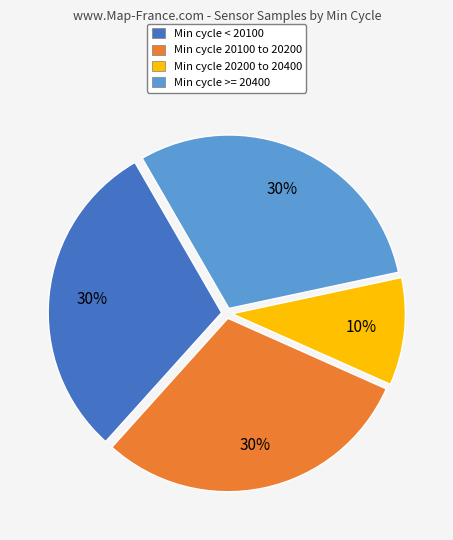

To the nearest percent, what is the difference between the largest and smallest slice percentages?

20%